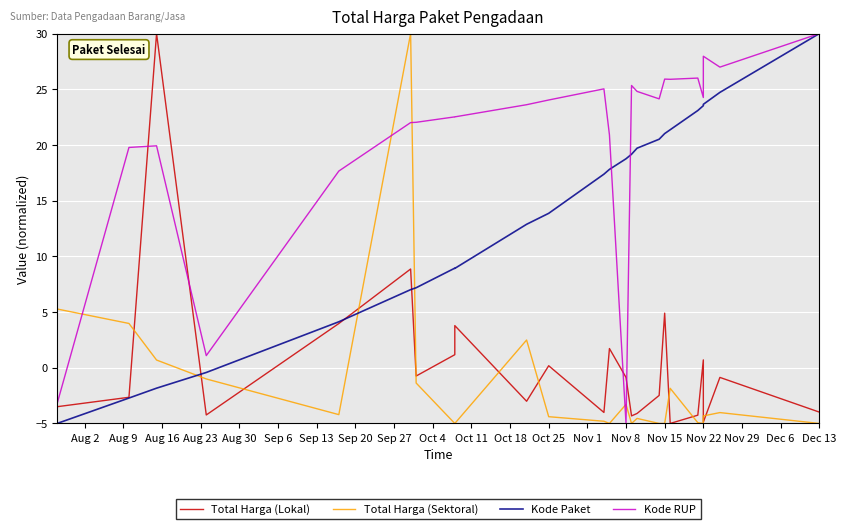

Where do Total Harga (Sektoral) and Total Harga (Lokal) first cross each other?

Aug 9 and Aug 16